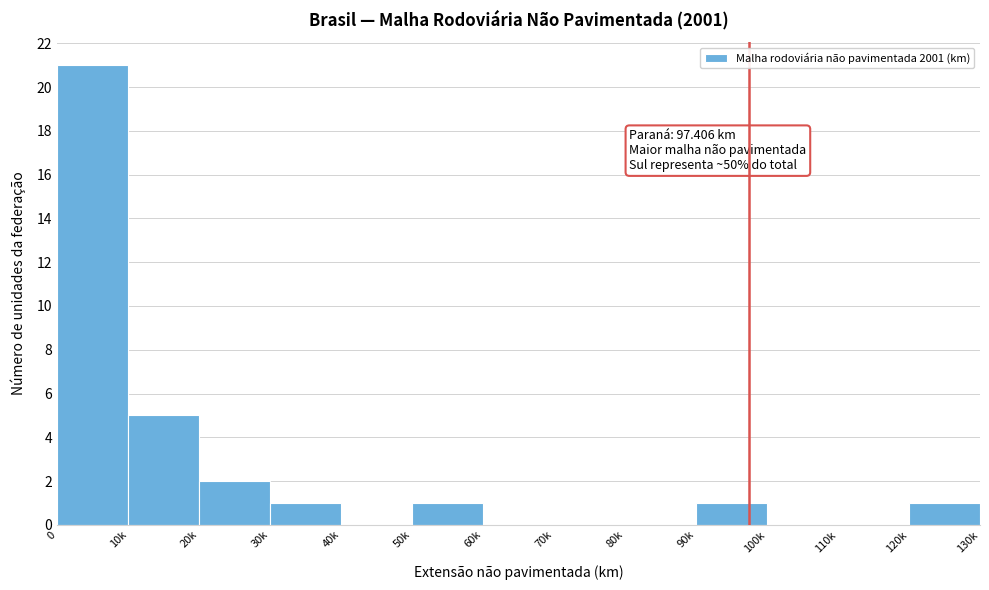

Reading left to right, what are all the values shown in this chart?

0=21	10k=5	20k=2	30k=1	40k=0	50k=1	60k=0	70k=0	80k=0	90k=1	100k=0	110k=0	120k=1